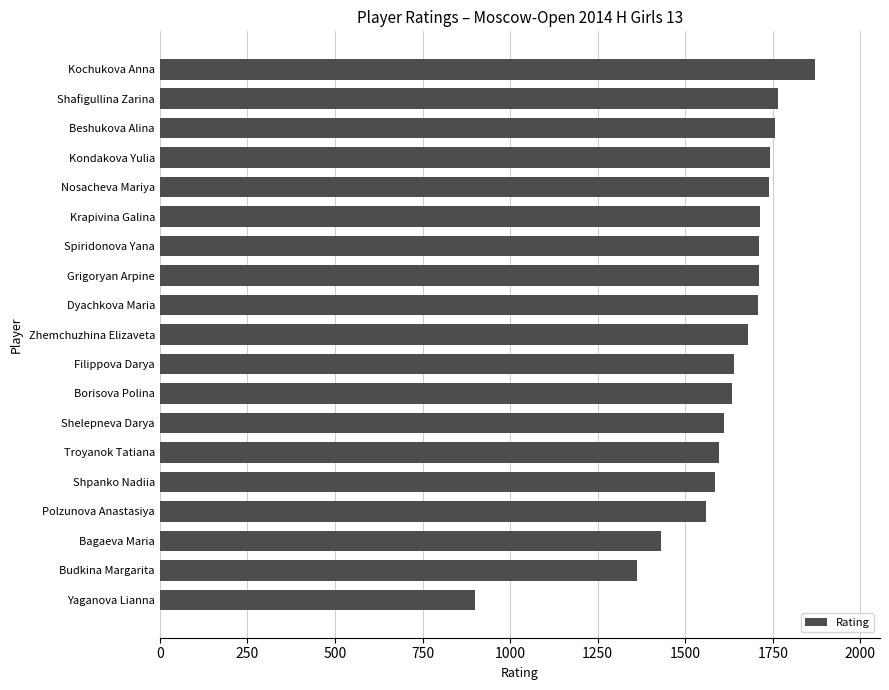

The value at Zhemchuzhina Elizaveta is 2212. True or false?

False